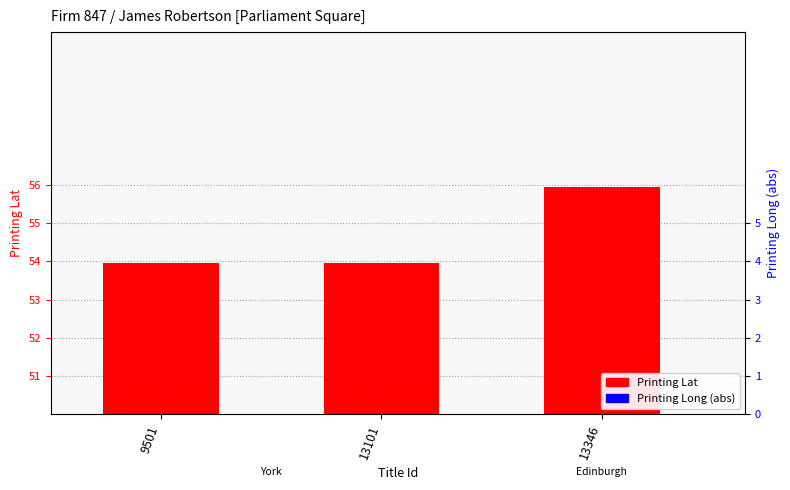

Reading right to left, what are all the values shown in this chart?

Printing Lat: 13346=56.0	13101=54.0	9501=54.0
Printing Long (abs): 13346=3.2	13101=1.1	9501=1.1